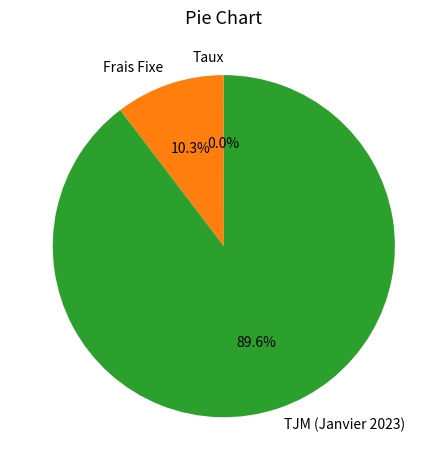

What is the majority slice?

TJM (Janvier 2023)